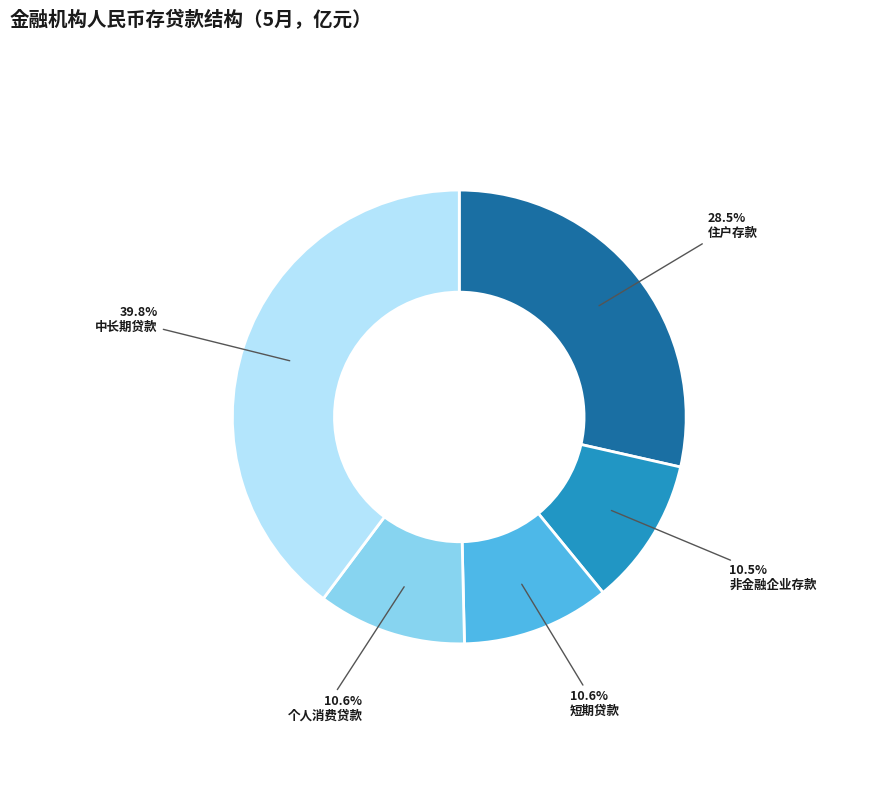

To the nearest percent, what is the difference between the largest and smallest slice percentages?

29%